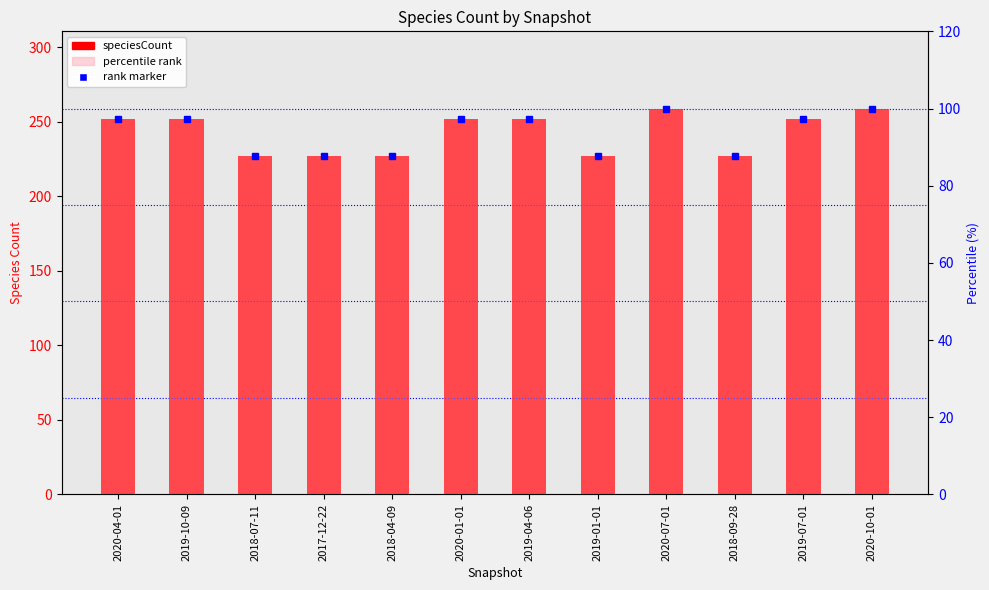

At how many categories does at least one series exceed 139?

12